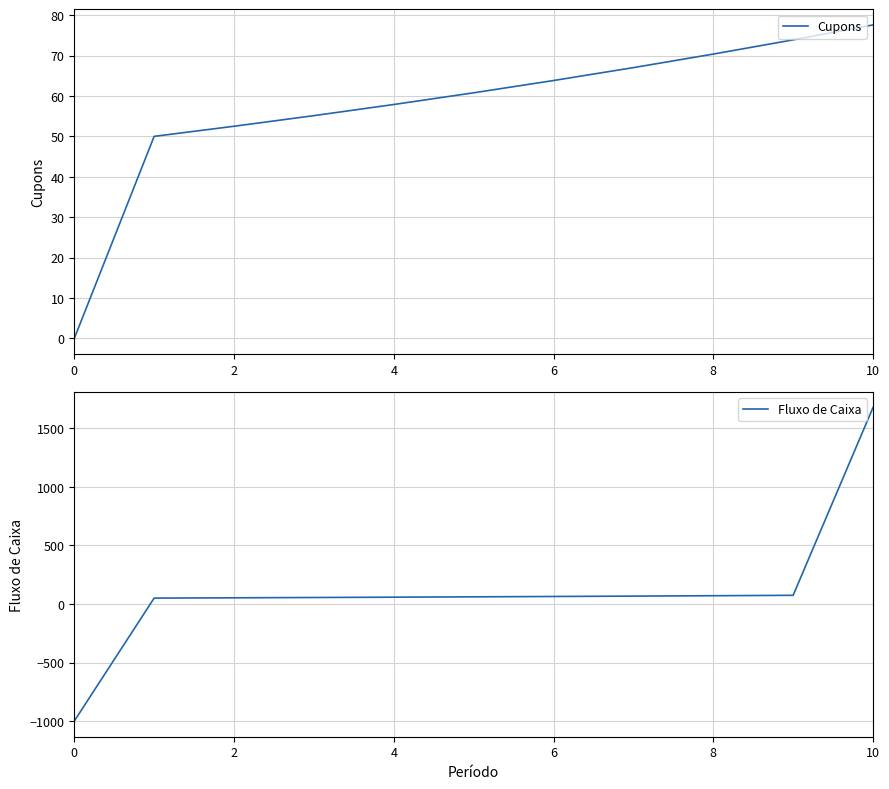

Reading left to right, what are all the values shown in this chart?

Cupons: 0.0	50.0	52.5	55.1	57.9	60.8	63.8	67.0	70.4	73.9	77.6
Fluxo de Caixa: -1000.0	50.0	52.5	55.1	57.9	60.8	63.8	67.0	70.4	73.9	1677.6